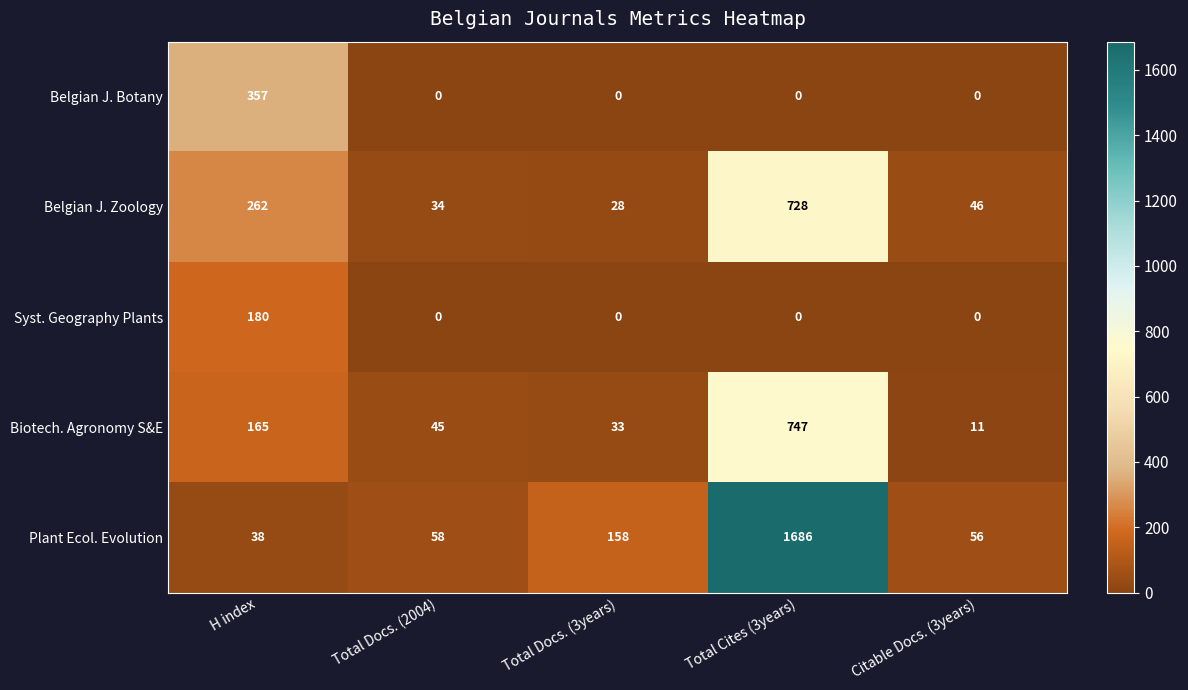

What is the greatest value displayed?

1686